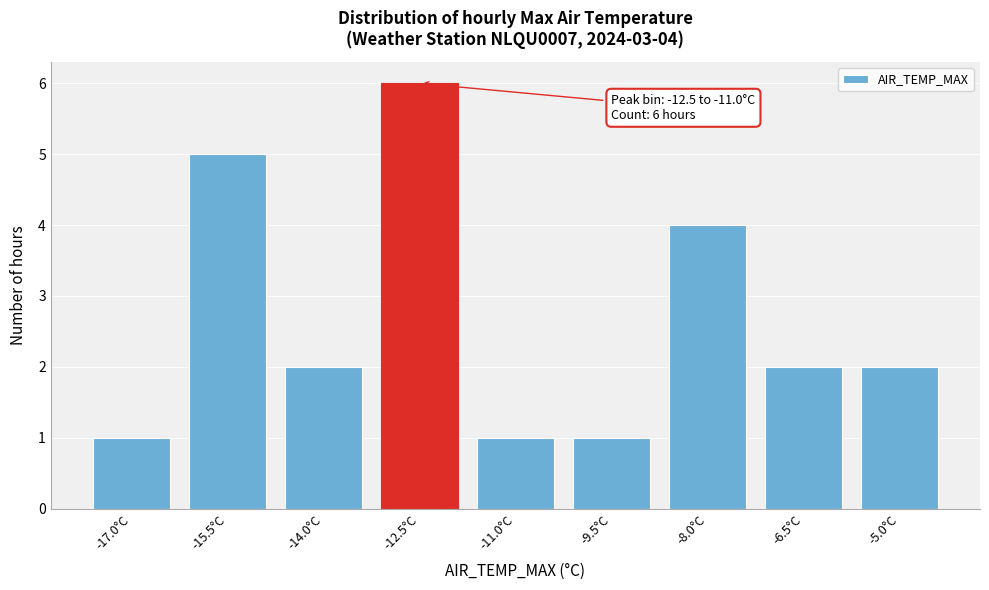

Reading left to right, extract all data points from this chart.

-17.0°C=1	-15.5°C=5	-14.0°C=2	-12.5°C=6	-11.0°C=1	-9.5°C=1	-8.0°C=4	-6.5°C=2	-5.0°C=2